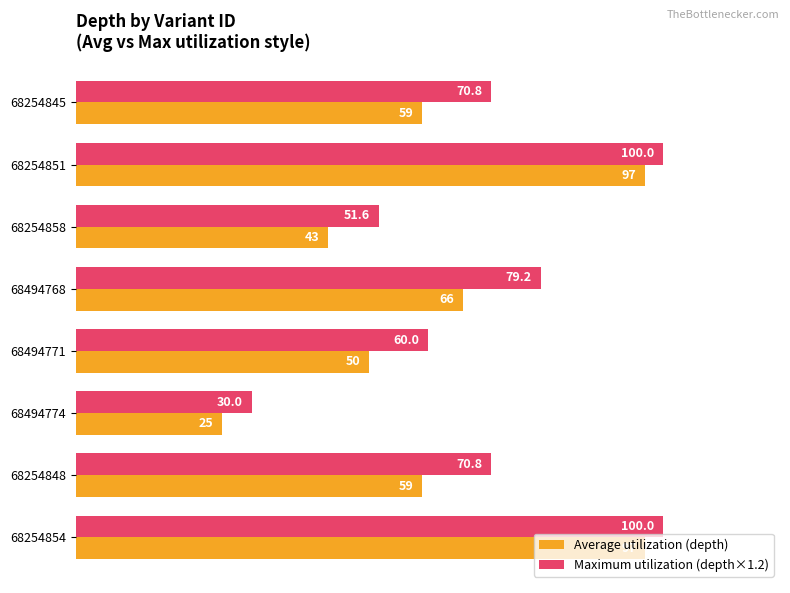

What are all the series names shown in the legend?

Average utilization (depth), Maximum utilization (depth×1.2)